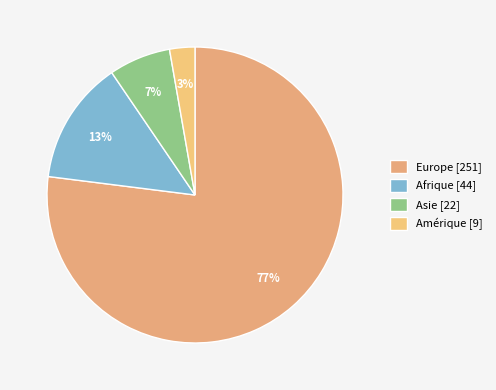

Which category has the biggest portion of the pie?

Europe [251]